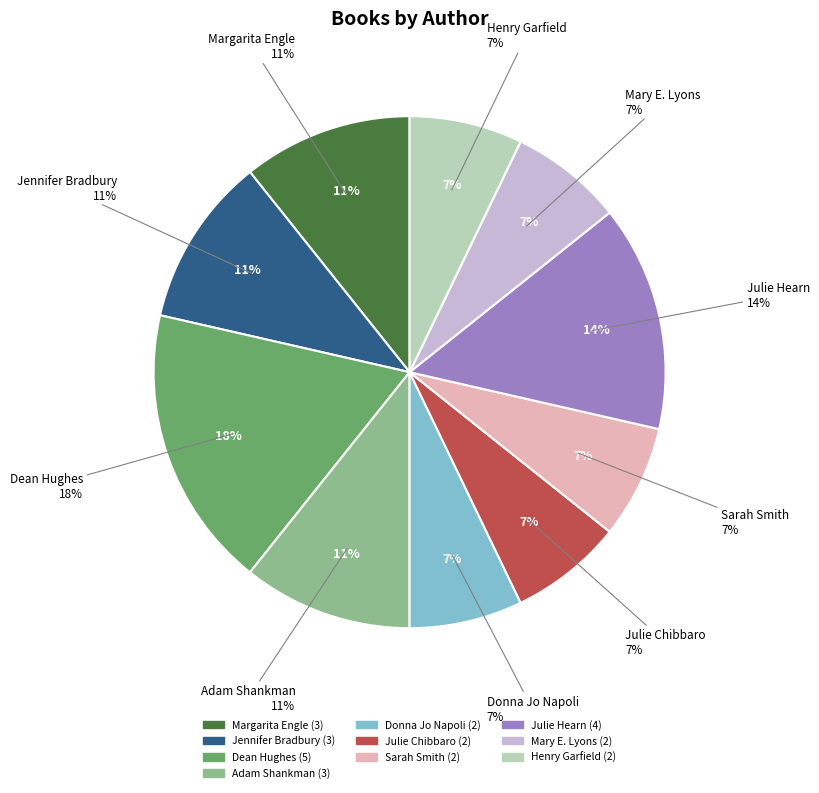

Approximately how many times larger is the value at Jennifer Bradbury compared to Adam Shankman?

1.0